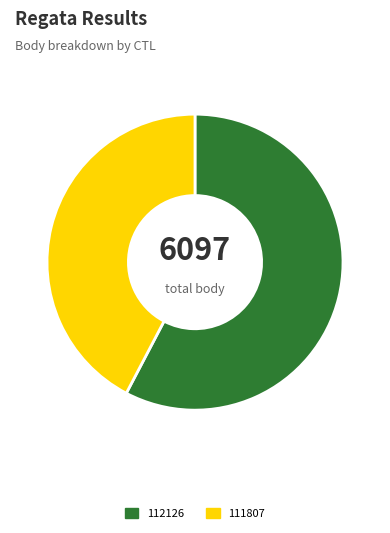

Rank the categories by value from lowest to highest.

111807, 112126